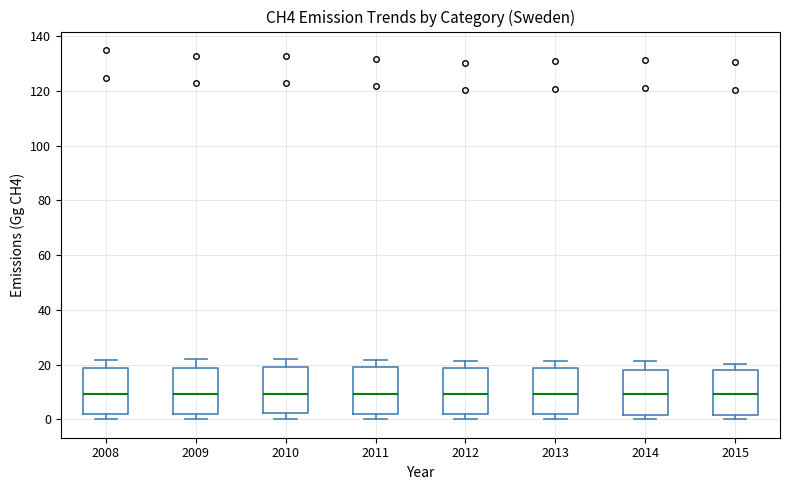

Where does the median line of the box at x = 2015 sit on the y-axis? The values are not printed on the chart, so give them approximately, as read against the axis.

10